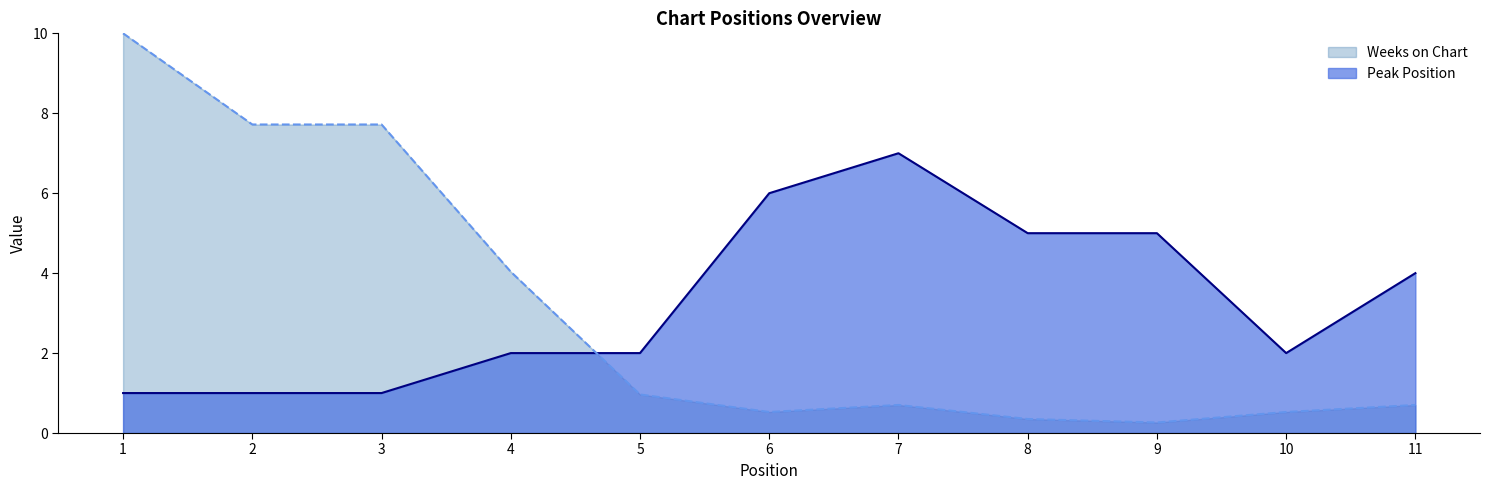

What is the difference between the maximum and second lowest values in the Peak Position series?

6.0